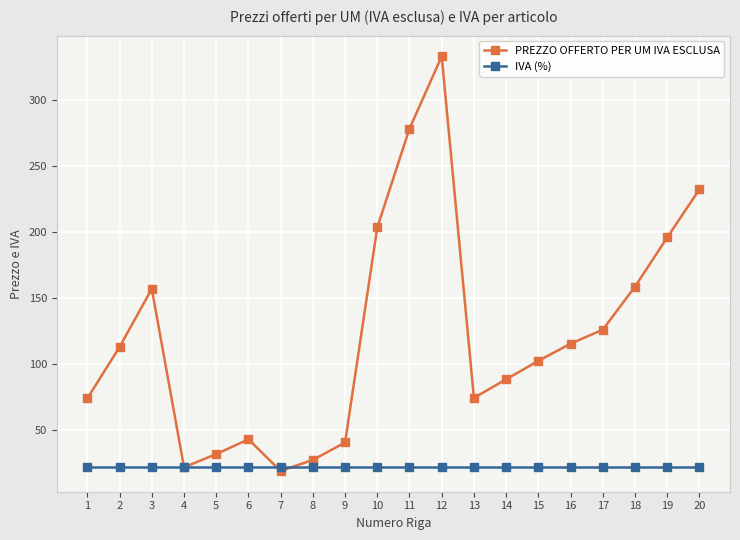

True or false: PREZZO OFFERTO PER UM IVA ESCLUSA and IVA (%) intersect in this chart.

True